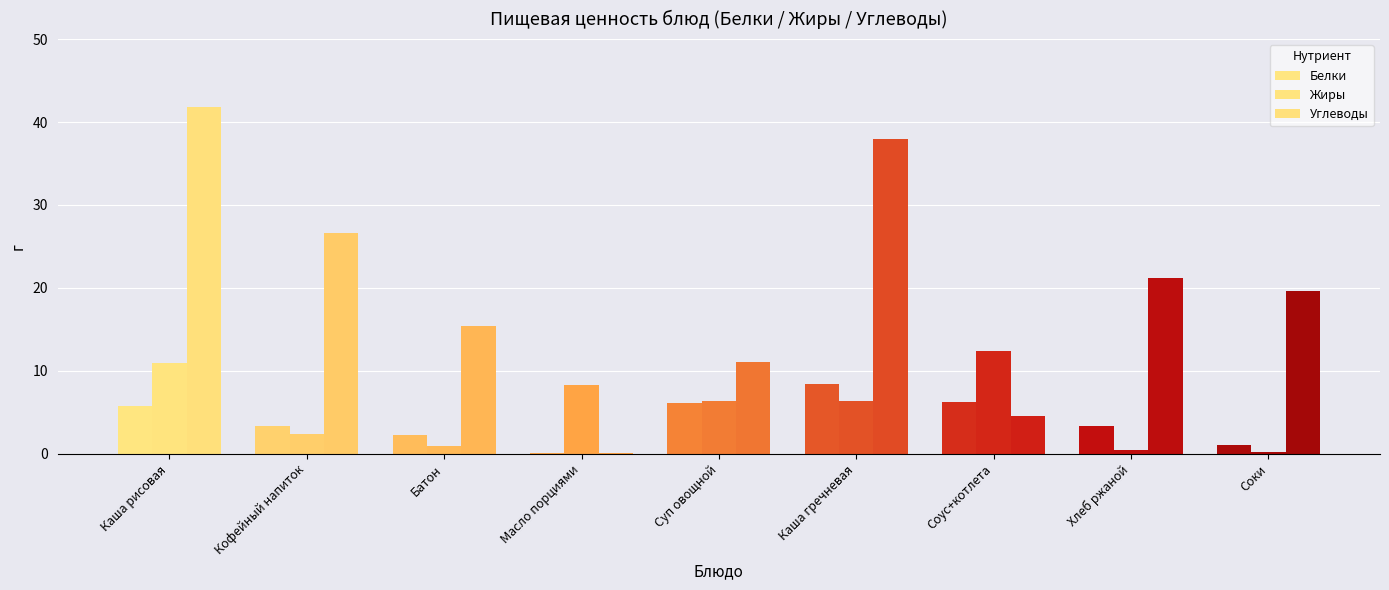

How many data points in Углеводы are less than 19?

4